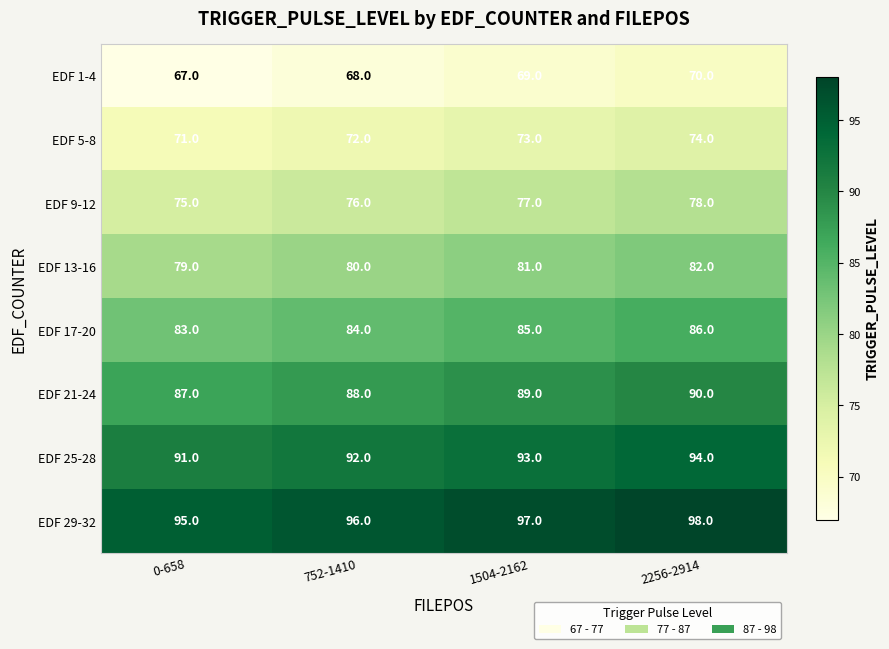

At how many categories does at least one series exceed 75?

4